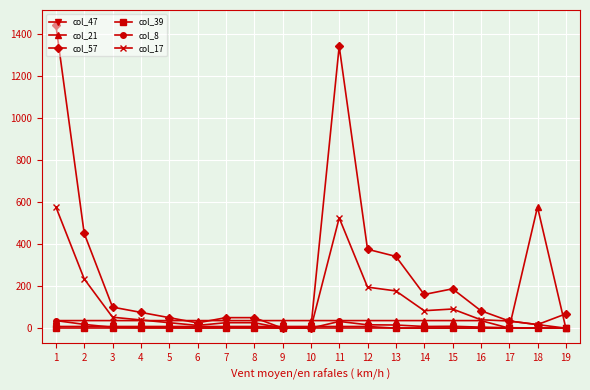

What are all the series names shown in the legend?

col_47, col_21, col_57, col_39, col_8, col_17